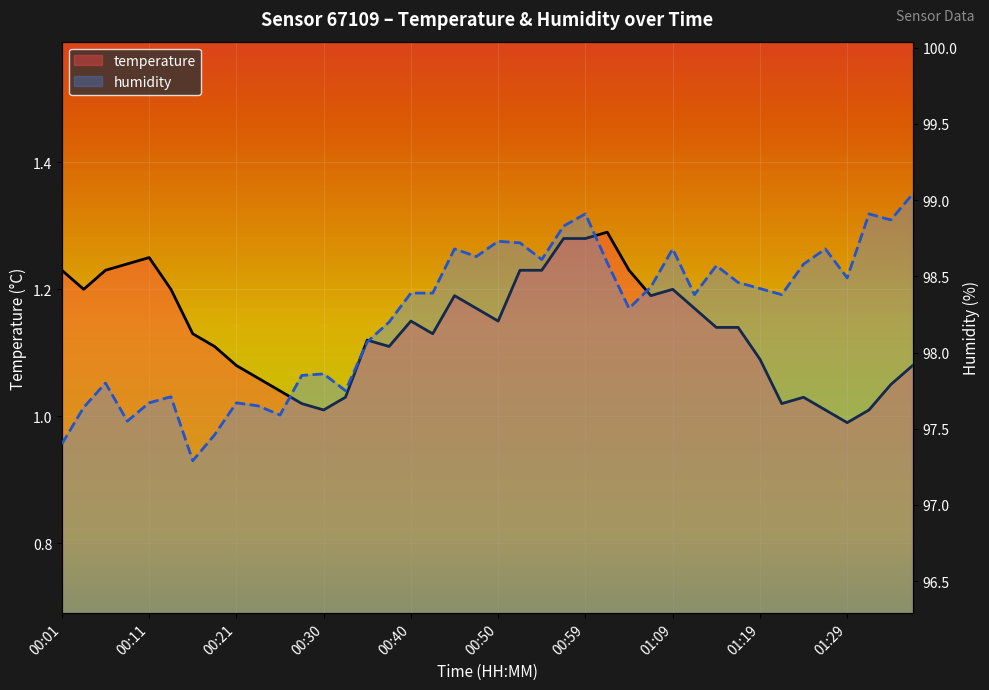

What position from the right is 35?

5